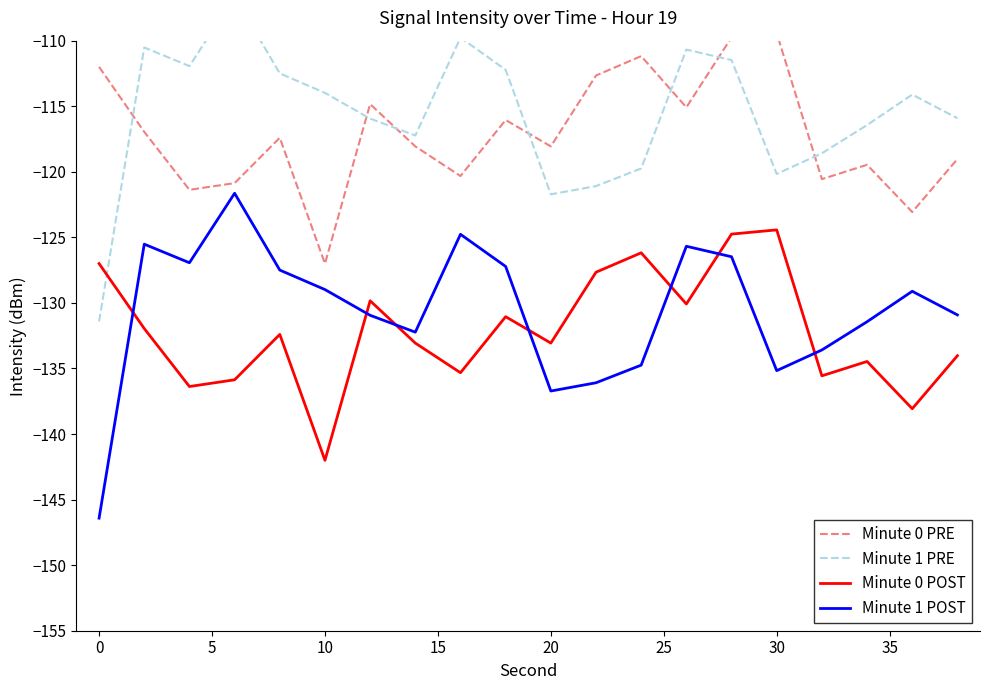

True or false: Minute 0 PRE has more than 1 interior local peaks.

True